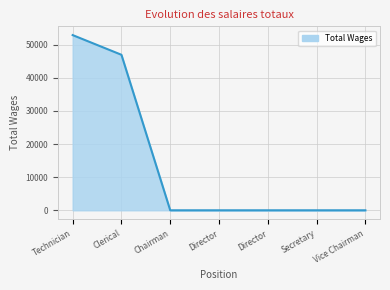

Reading left to right, transcribe all the data shown in this chart.

52917	46967	0	0	0	0	0